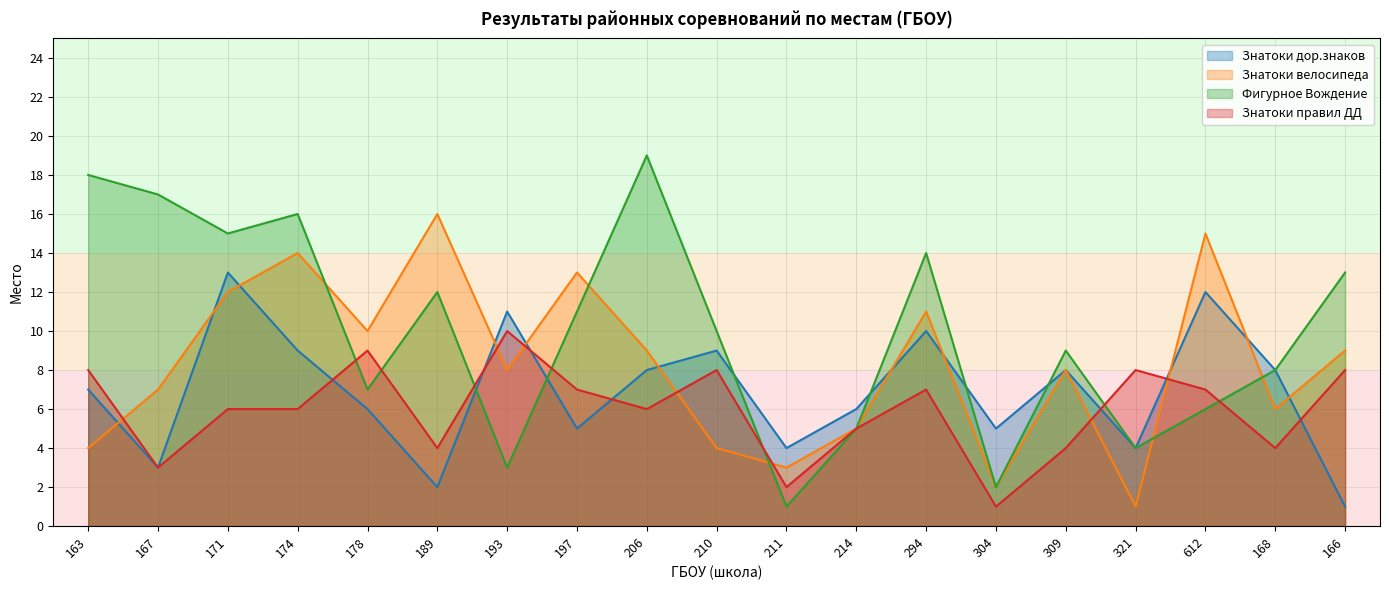

What is the maximum value for Знатоки дор.знаков?

13